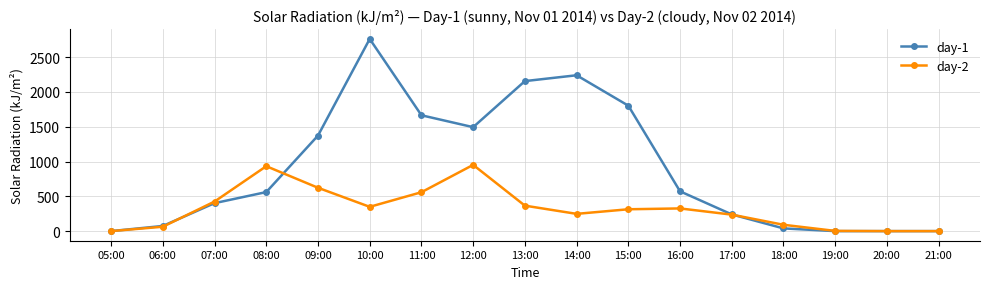

What is the label of the 2nd point from the left?

06:00